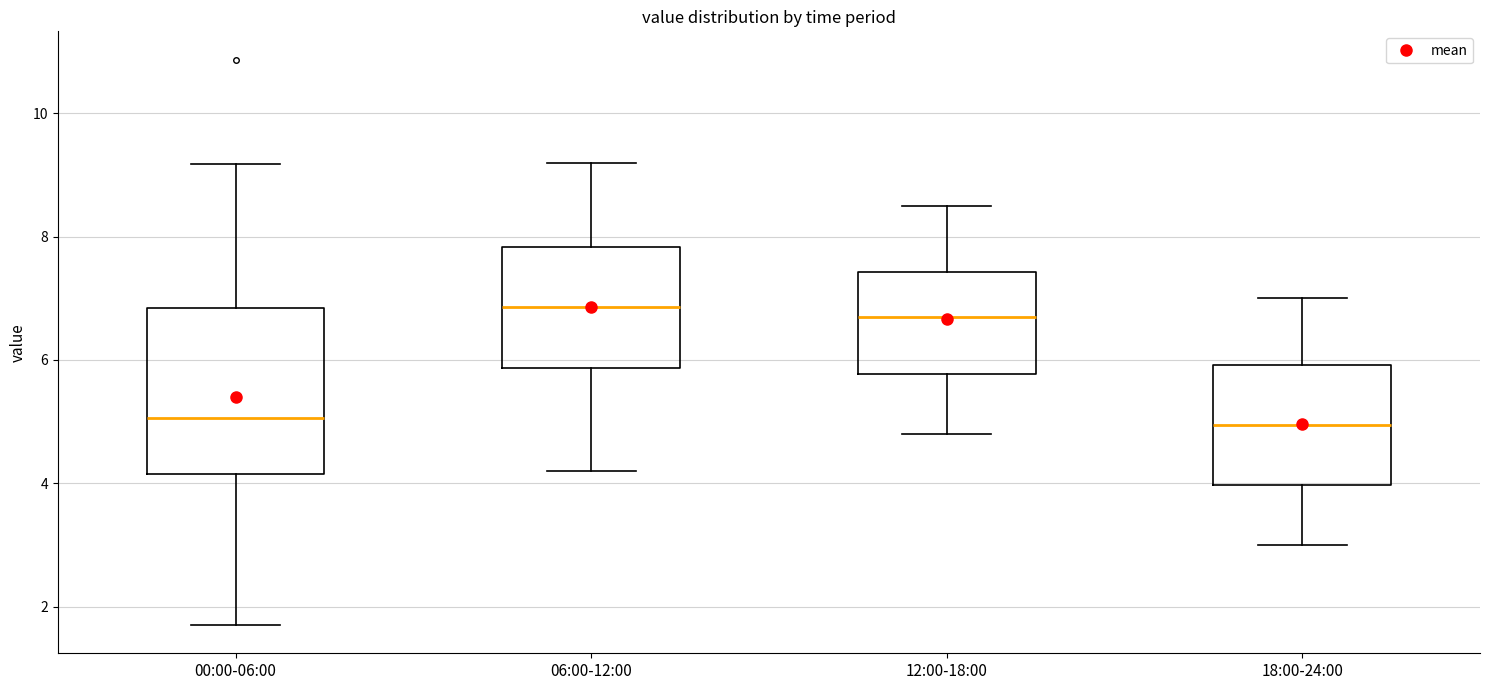

Which box is the tallest, from its lower edge to its upper edge?

00:00-06:00